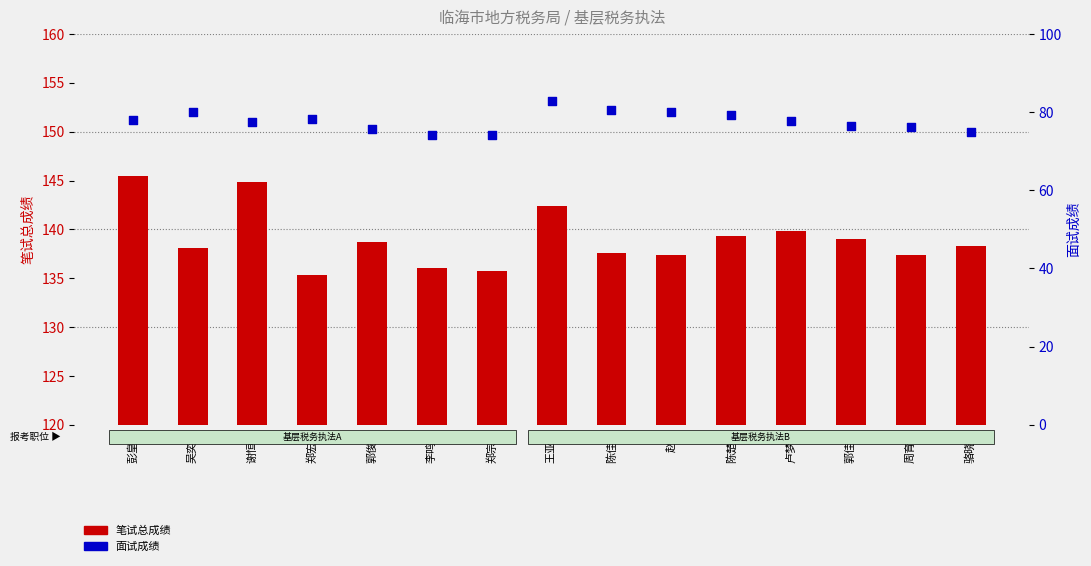

Which series contains the highest Y value?

面试成绩